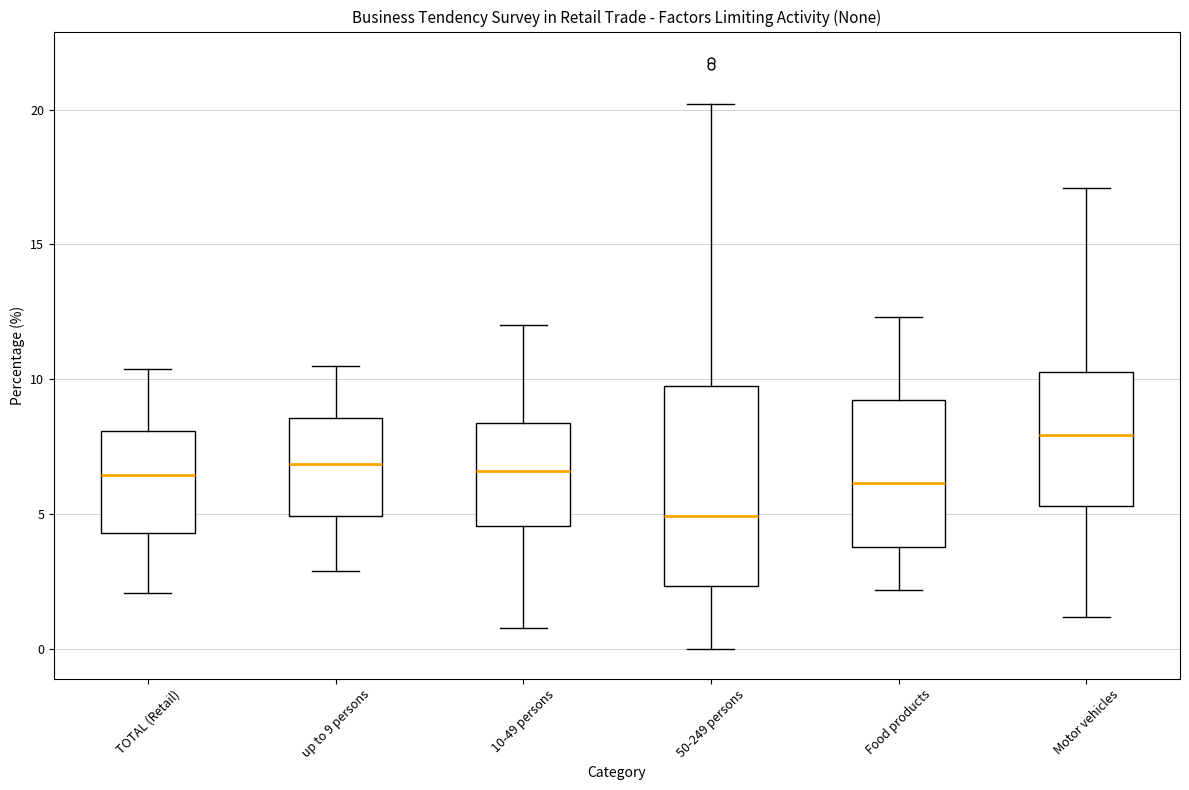

Reading left to right, transcribe this box plot: for each box, give where its median line is, the range the box spans, and where its two whiskers end, as read against the y-axis. The values are not printed on the chart, so give them approximately, as read against the axis.

TOTAL (Retail): median 6.5, box 4.5 to 8.0, whiskers 2.0 to 10.5
up to 9 persons: median 7.0, box 5.0 to 8.5, whiskers 3.0 to 10.5
10-49 persons: median 6.5, box 4.5 to 8.5, whiskers 1.0 to 12.0
50-249 persons: median 5.0, box 2.5 to 10.0, whiskers 0.0 to 20.0
Food products: median 6.0, box 4.0 to 9.5, whiskers 2.0 to 12.5
Motor vehicles: median 8.0, box 5.5 to 10.5, whiskers 1.0 to 17.0